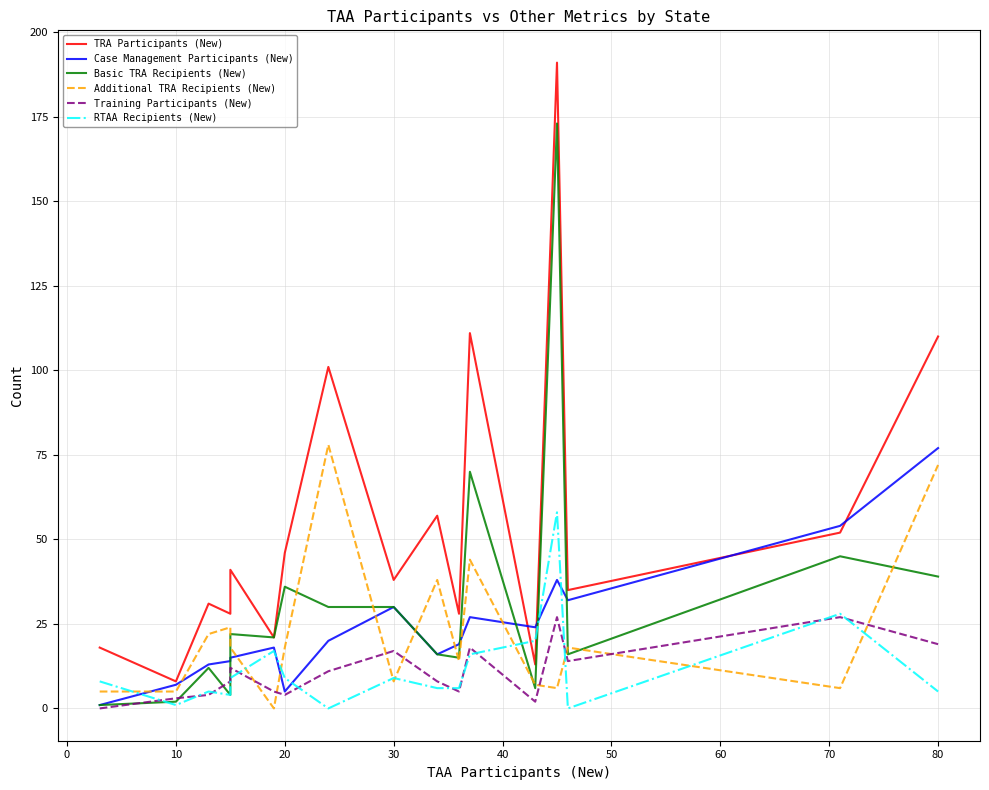

True or false: Training Participants (New) and Case Management Participants (New) cross at least once.

False